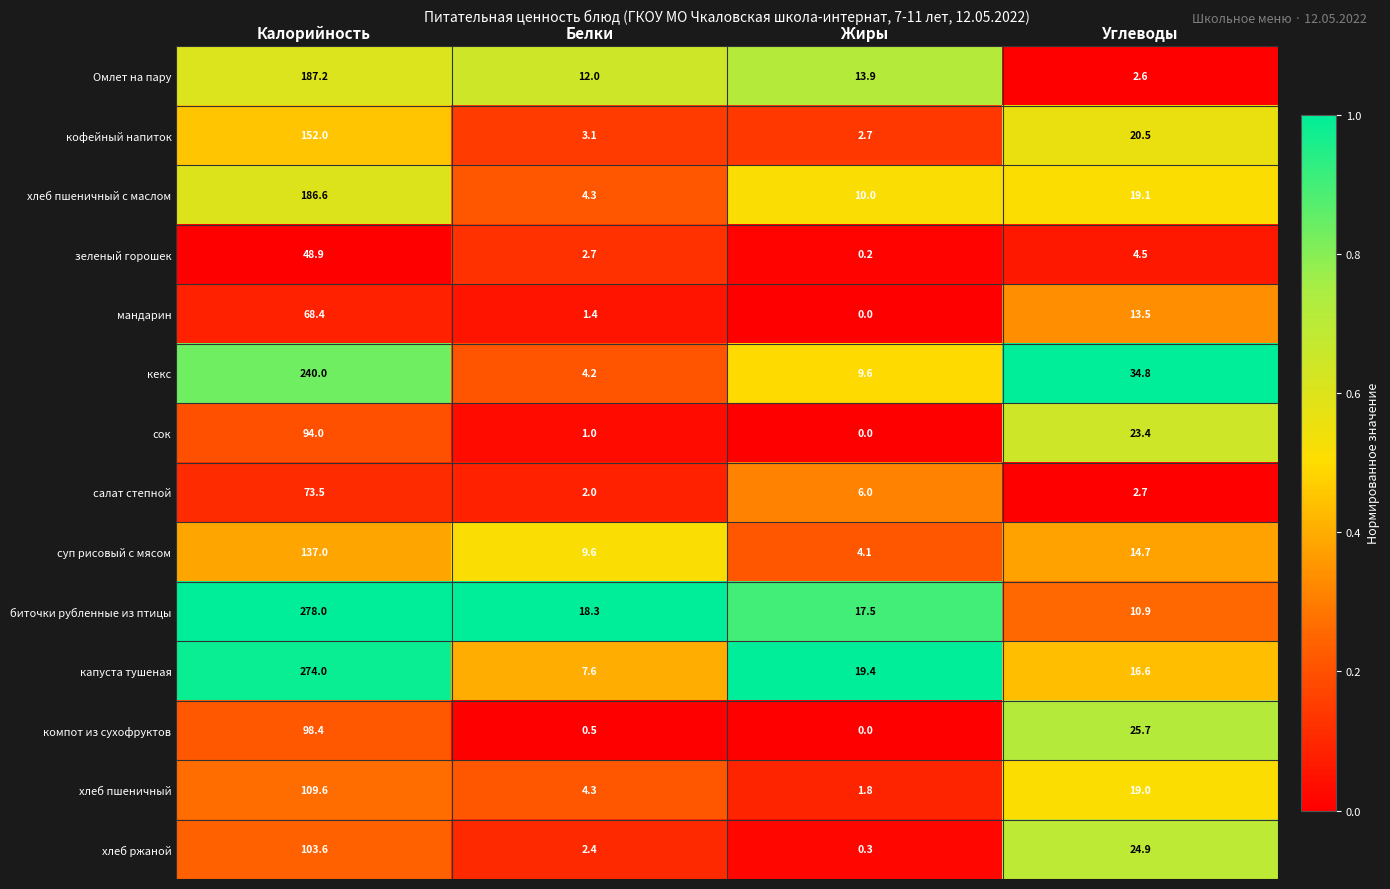

True or false: хлеб ржаной has a value of 57.0 at Калорийность.

False